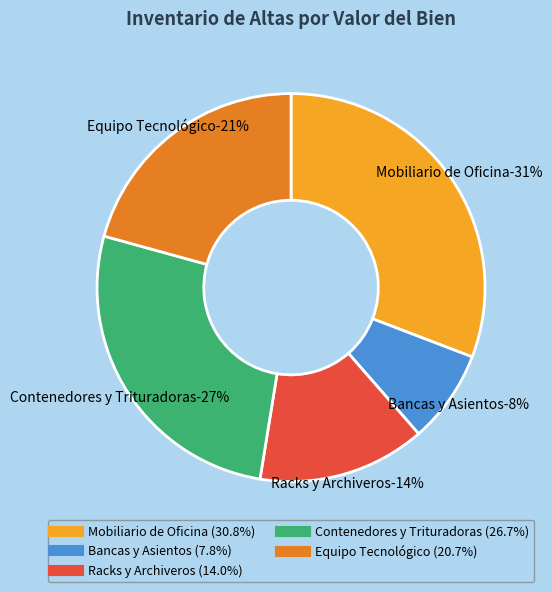

Combined, do TRITURADORA (2) and RACK ALMACÉN (2) account for over 50%?

No